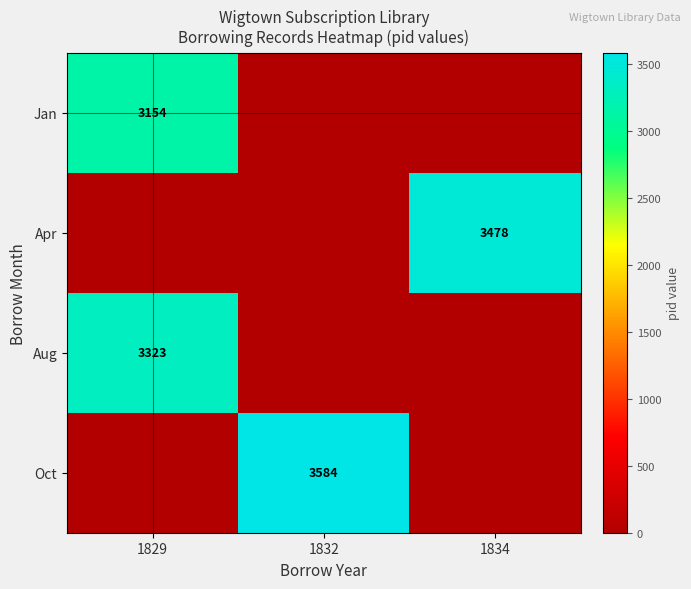

At how many categories does at least one series exceed 3391?

2